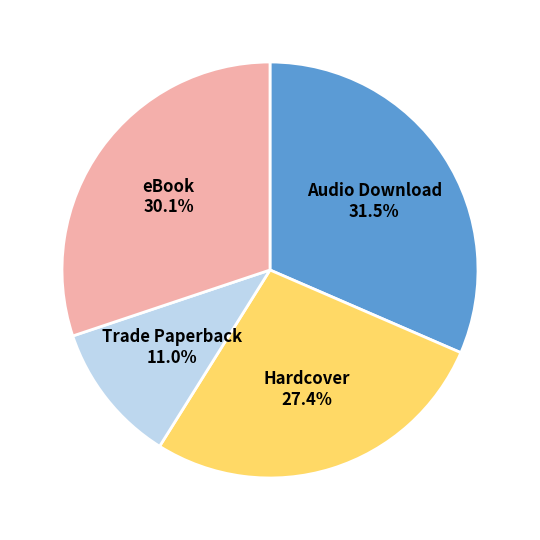

What is the smallest slice in the pie chart?

Trade Paperback